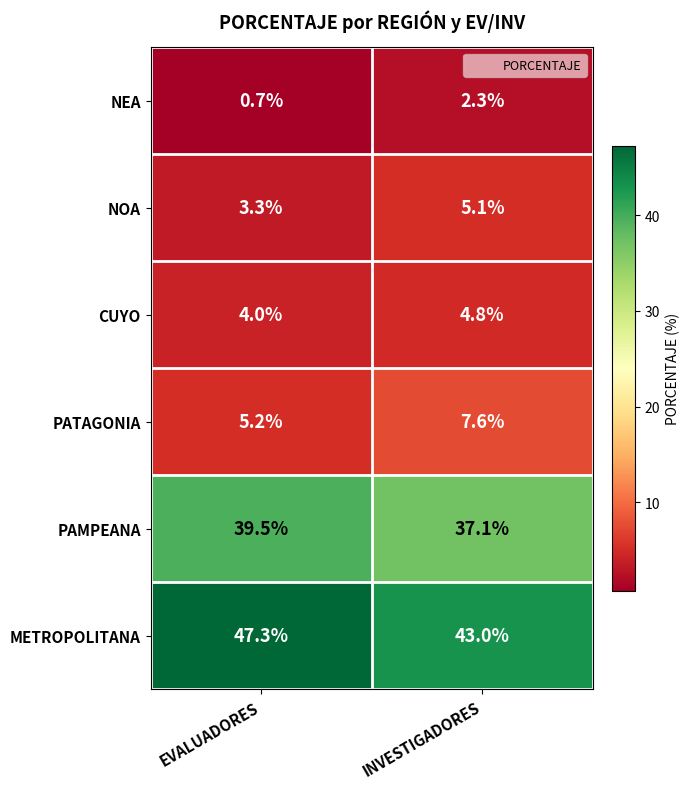

What is the sum of all NEA values?

3.0